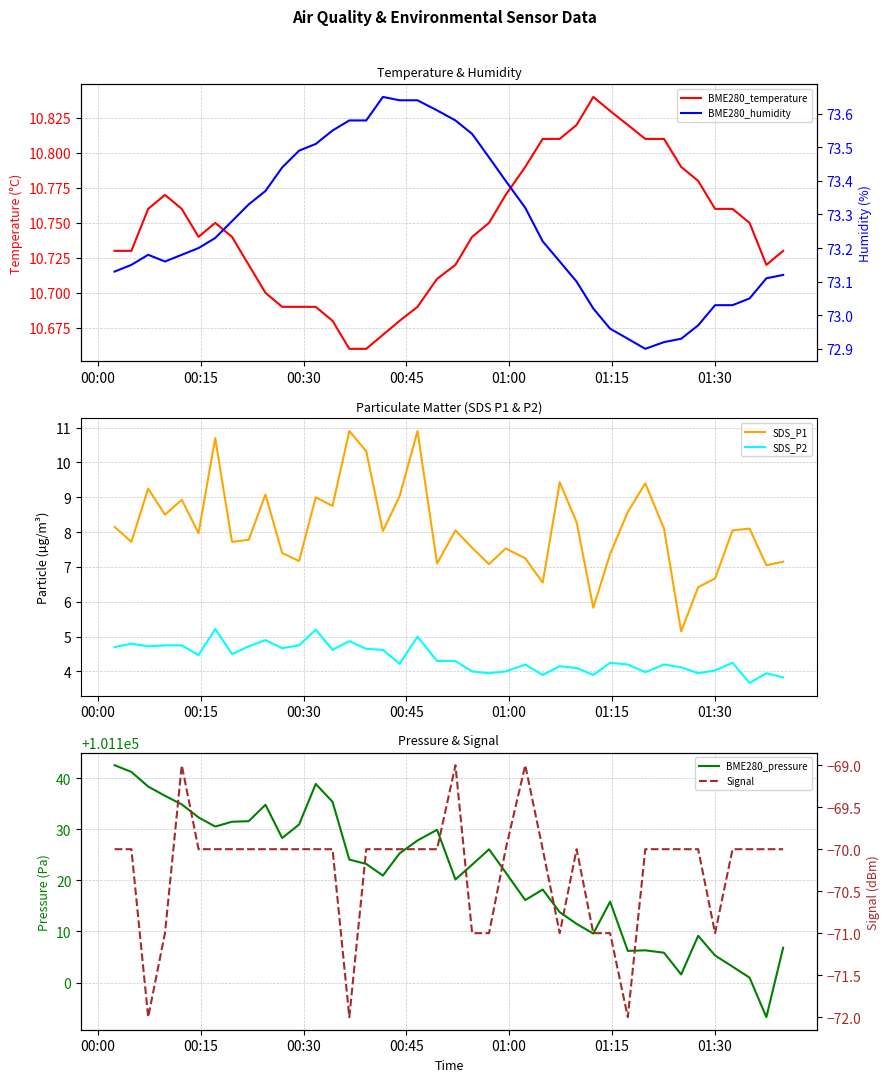

What is the average value of the Signal series?

-70.2